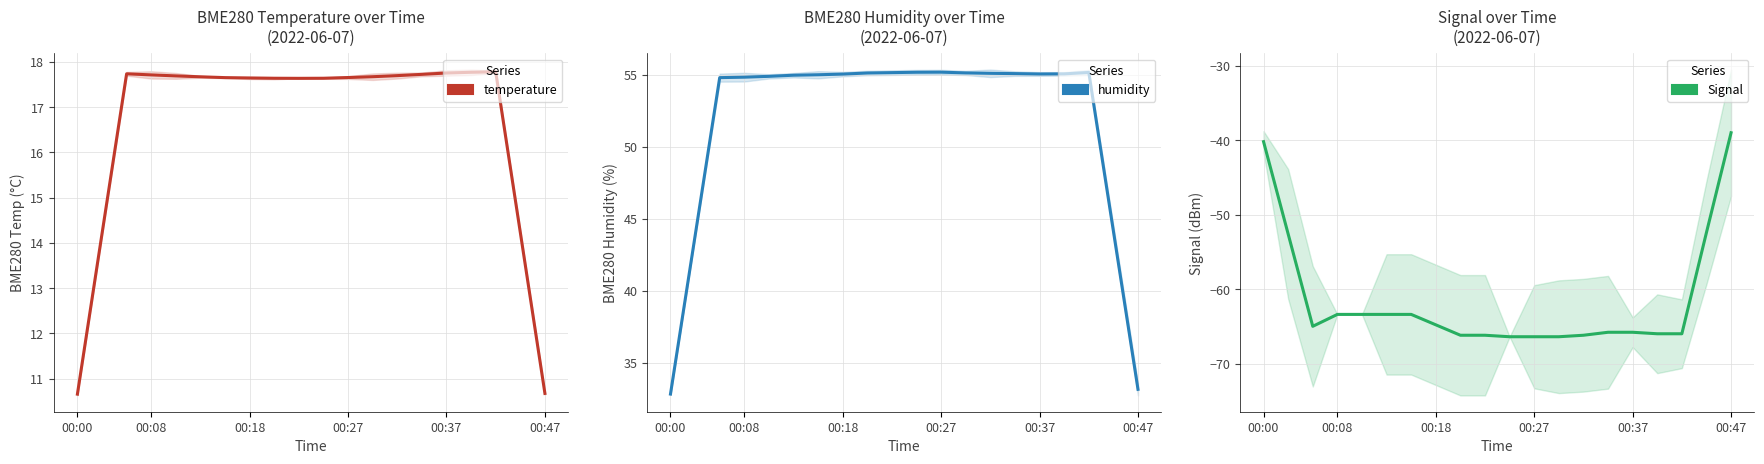

How many interior local valleys does the temperature series have?

1